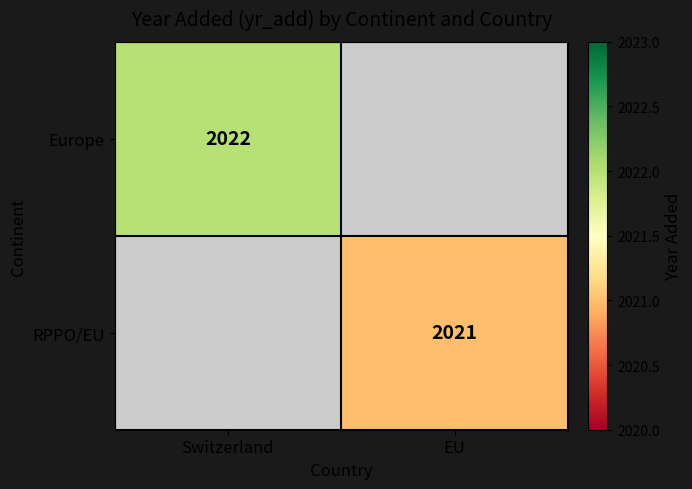

True or false: RPPO/EU has a value of 2021 at EU.

True